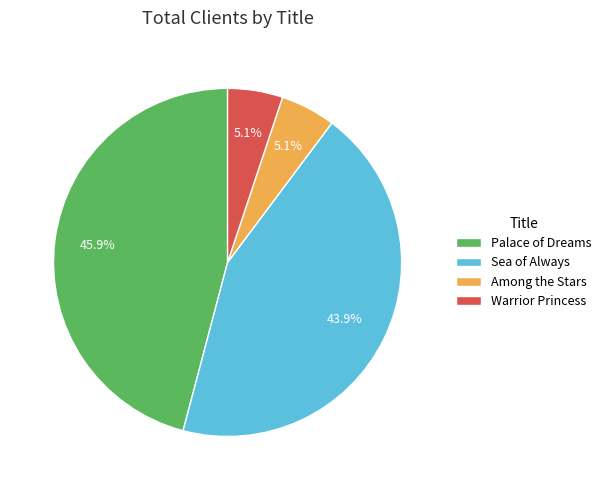

To the nearest percent, what is the combined percentage of Warrior Princess and Palace of Dreams?

51%